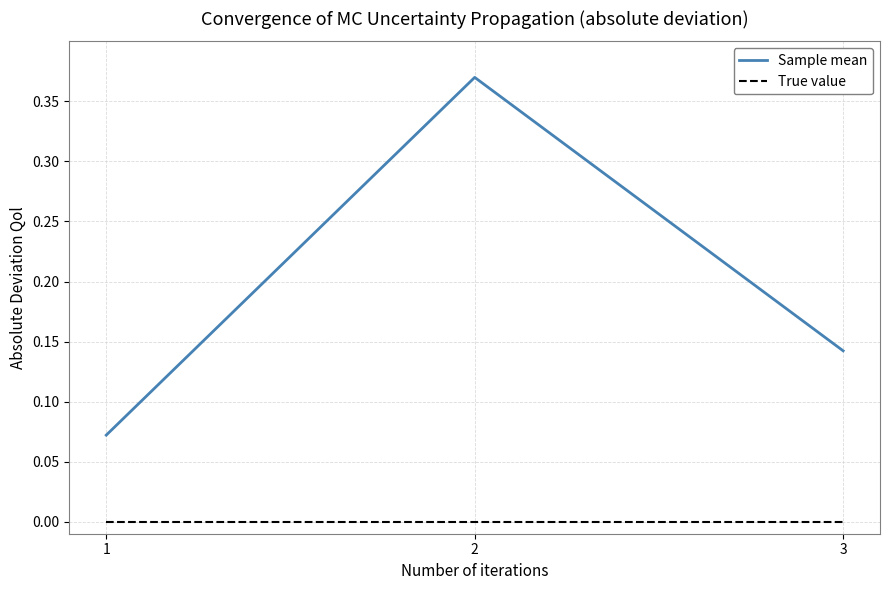

What are all the series names shown in the legend?

Sample mean, True value